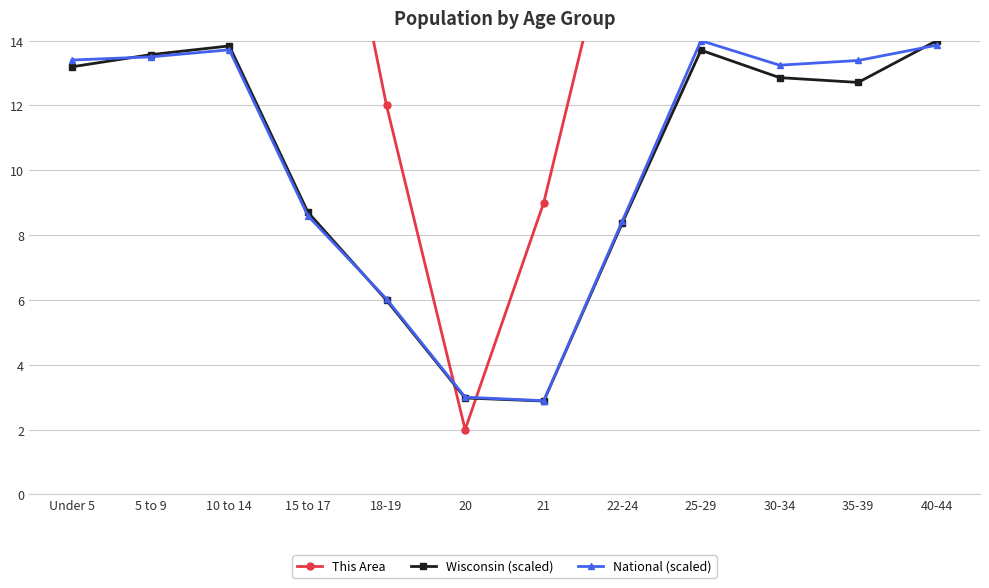

How many interior local valleys does the National (scaled) series have?

2